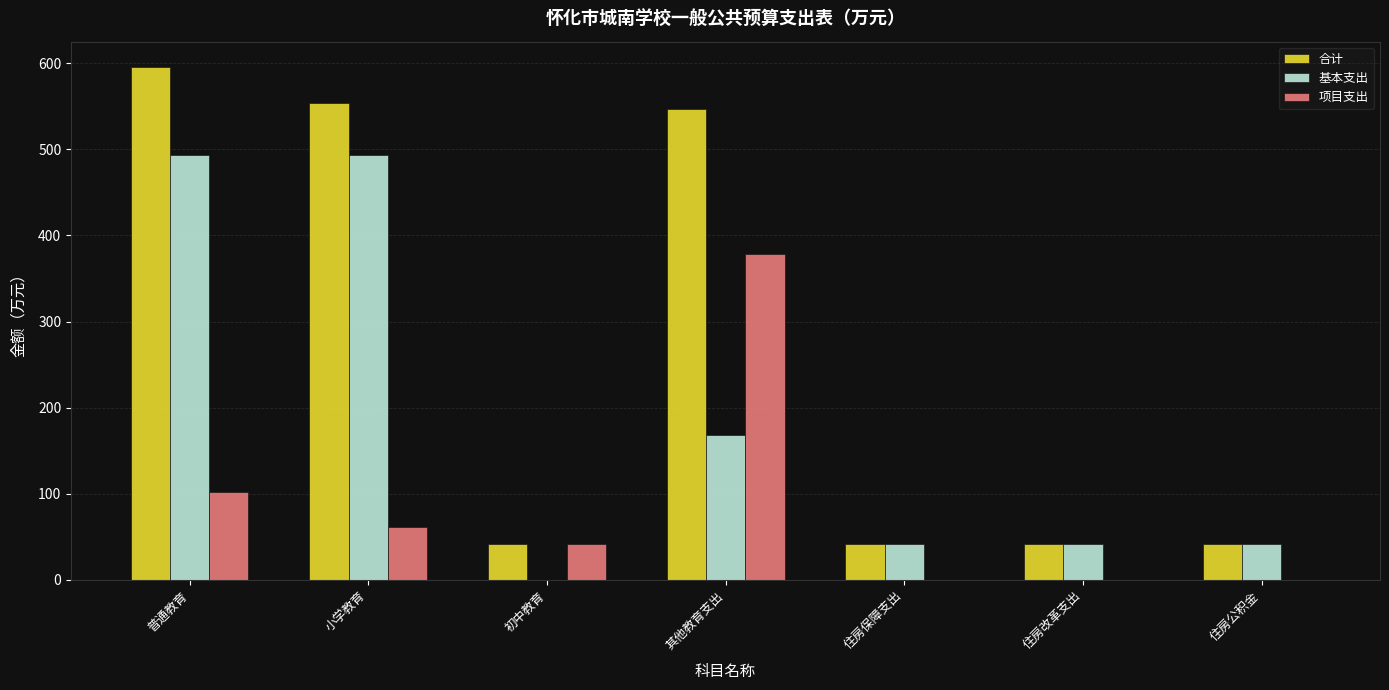

At which category does the chart reach its peak across all series?

普通教育